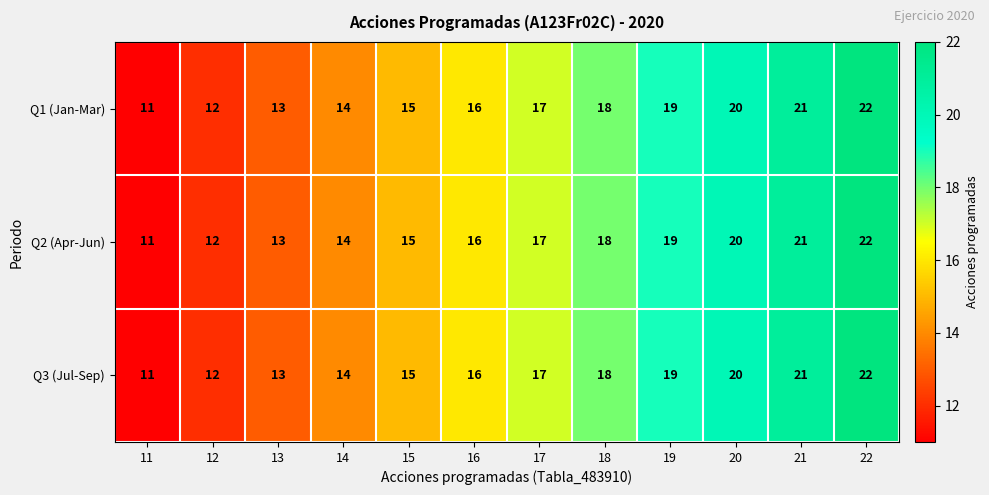

The value of Q2 (Apr-Jun) at 11 is 14. True or false?

False